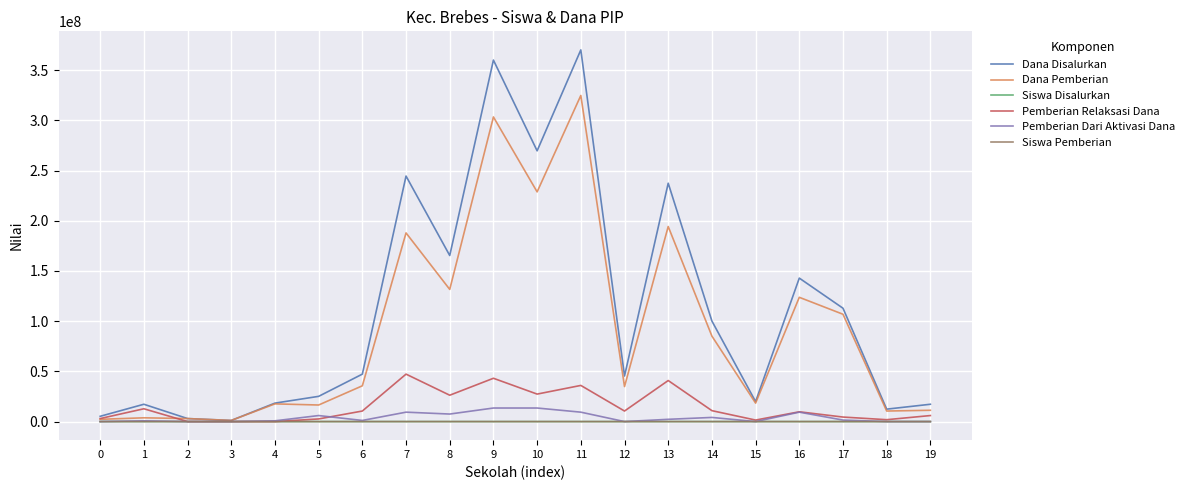

Is the value of Dana Pemberian at 3 greater than the value of Pemberian Relaksasi Dana at 13?

No